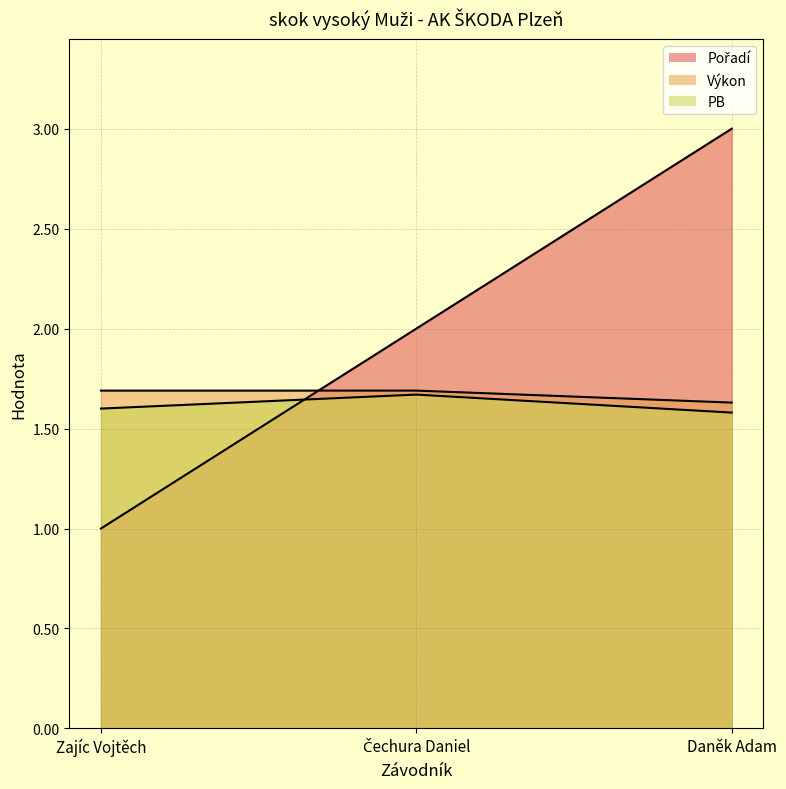

The value of Výkon at Čechura Daniel is 0.6. True or false?

False